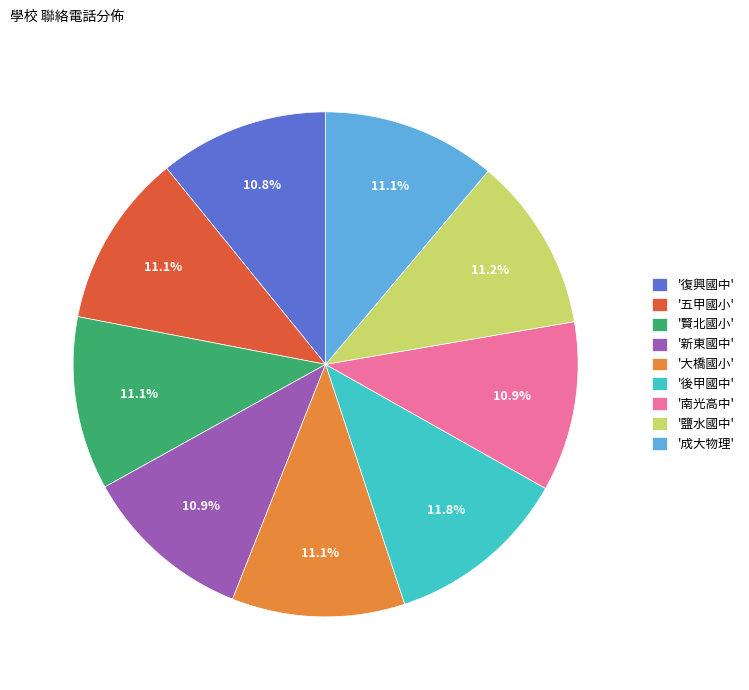

How many slices are in this pie chart?

9